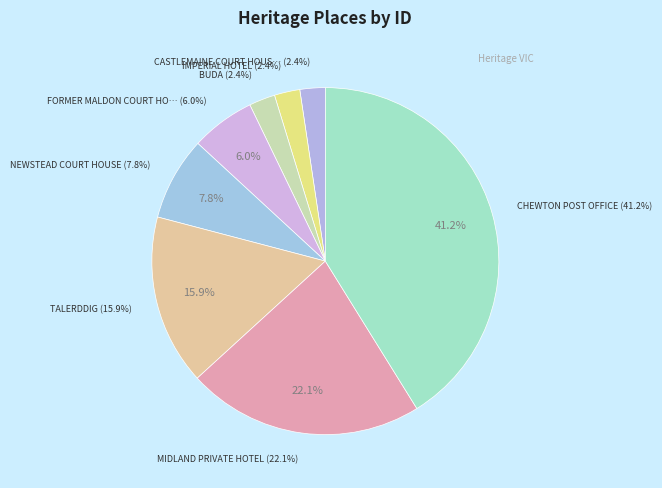

Is there any slice that represents more than half of the pie?

No